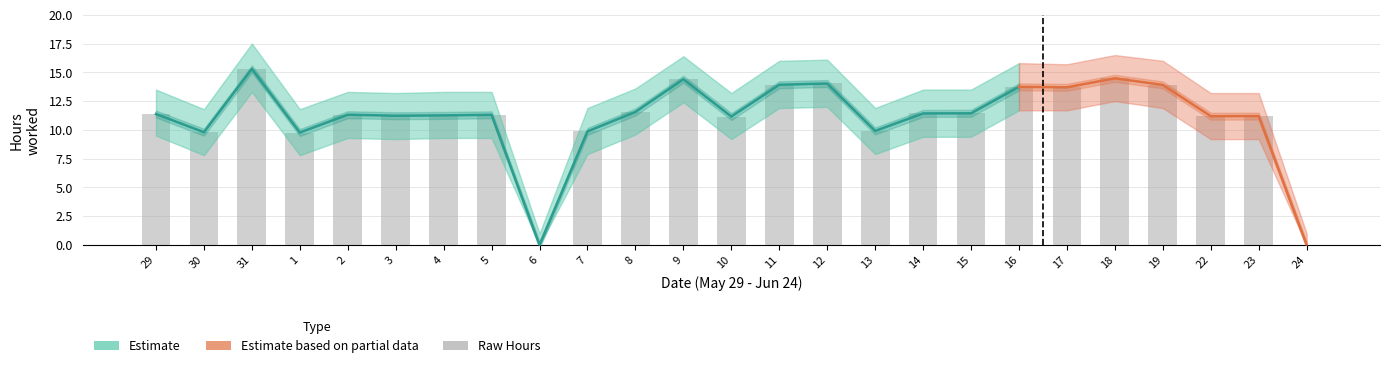

At which category is the sum across all series the highest?

31